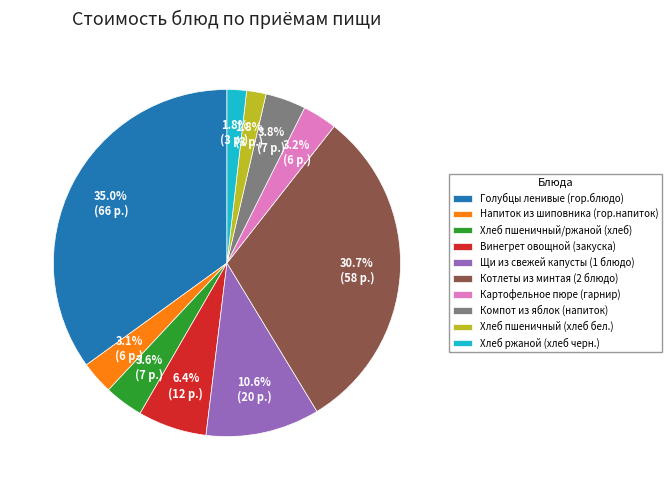

To the nearest percent, what is the average slice percentage?

10%